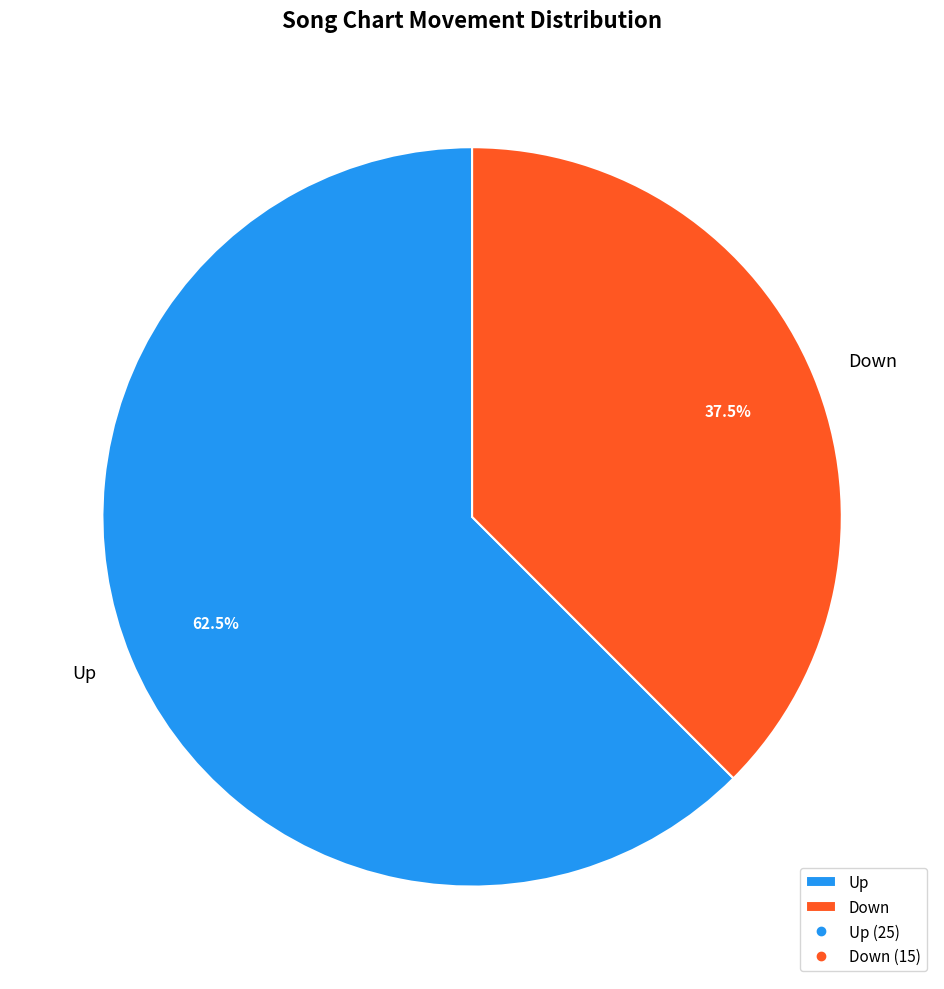

Which category has the smallest portion of the pie?

Down